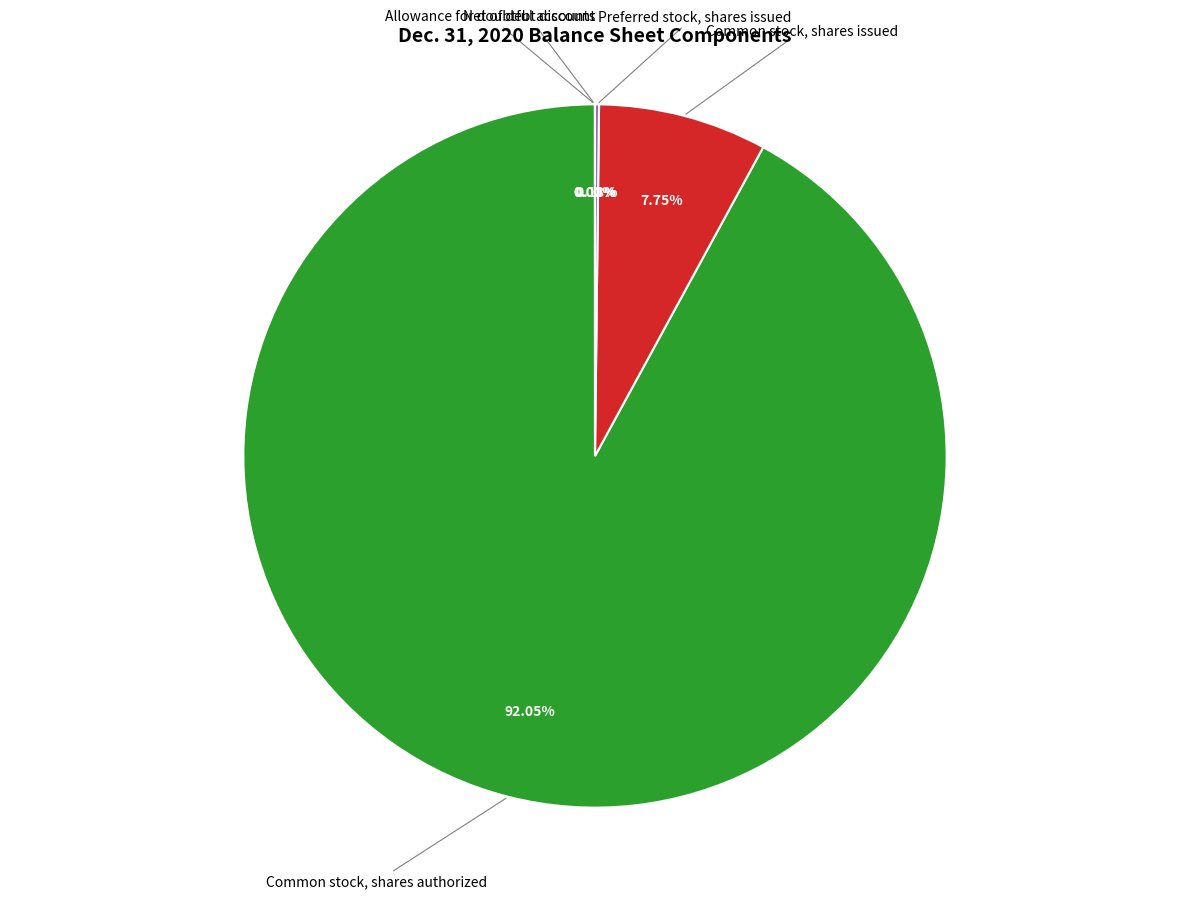

Is there a majority slice in this chart?

Yes